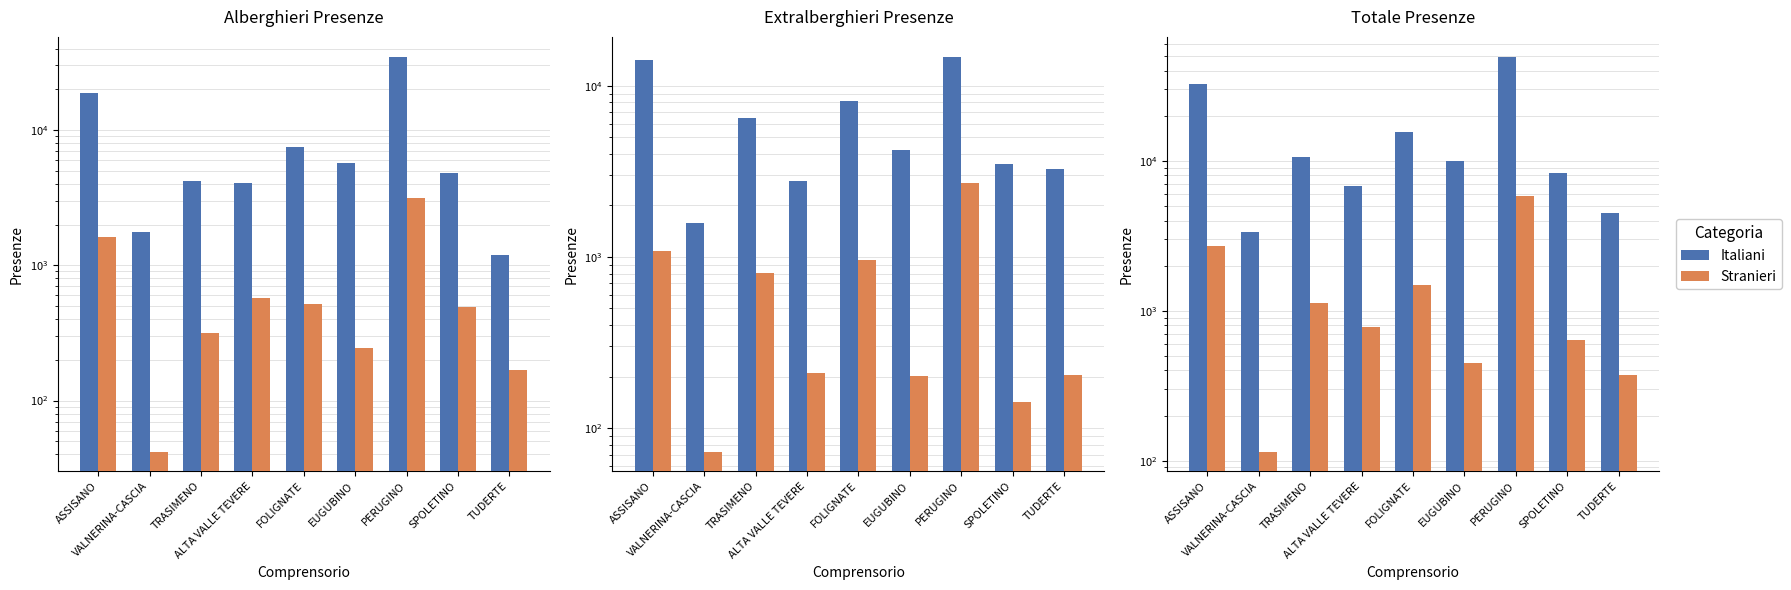

Rank the series by their maximum value, from lowest to highest.

Stranieri, Italiani